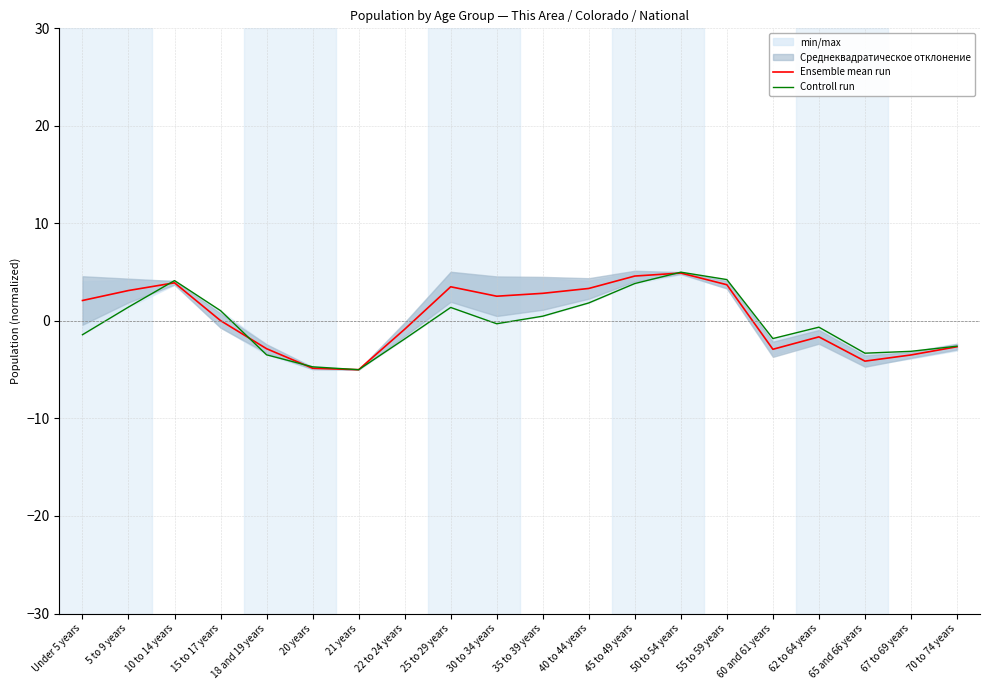

How many positive values does the Controll run series have?

9